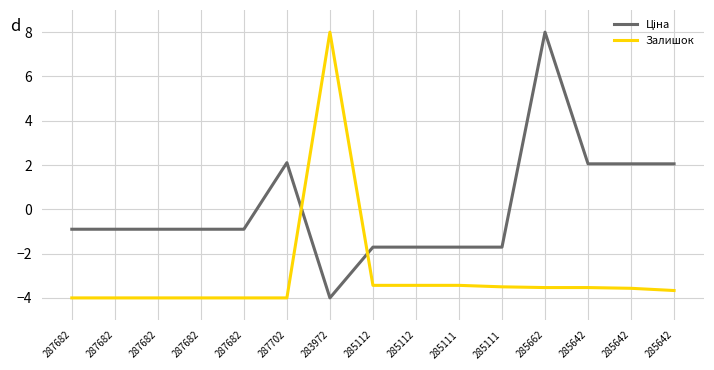

What is the difference between the maximum and second lowest values in the Ціна series?

9.7